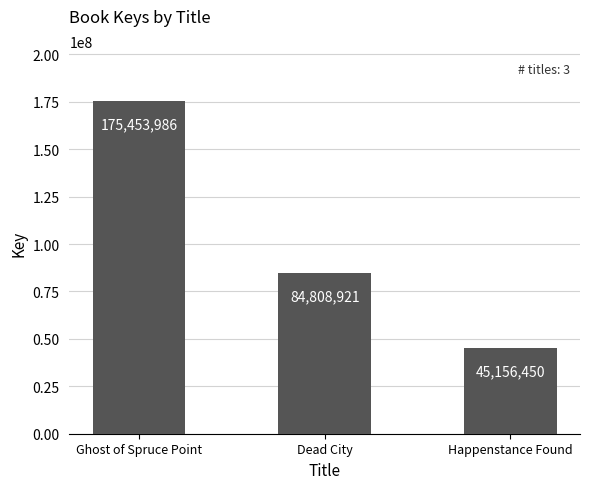

List the labels in order of value, smallest first.

Happenstance Found, Dead City, Ghost of Spruce Point